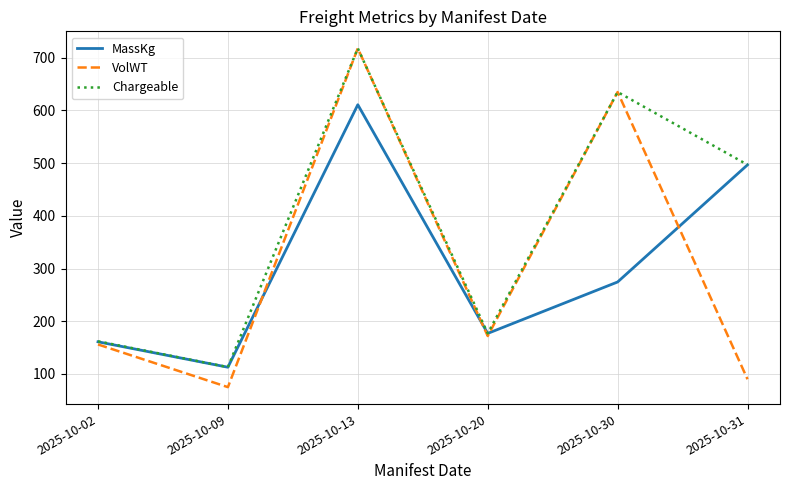

What is the difference between the highest and lowest values at 2025-10-02?

6.0